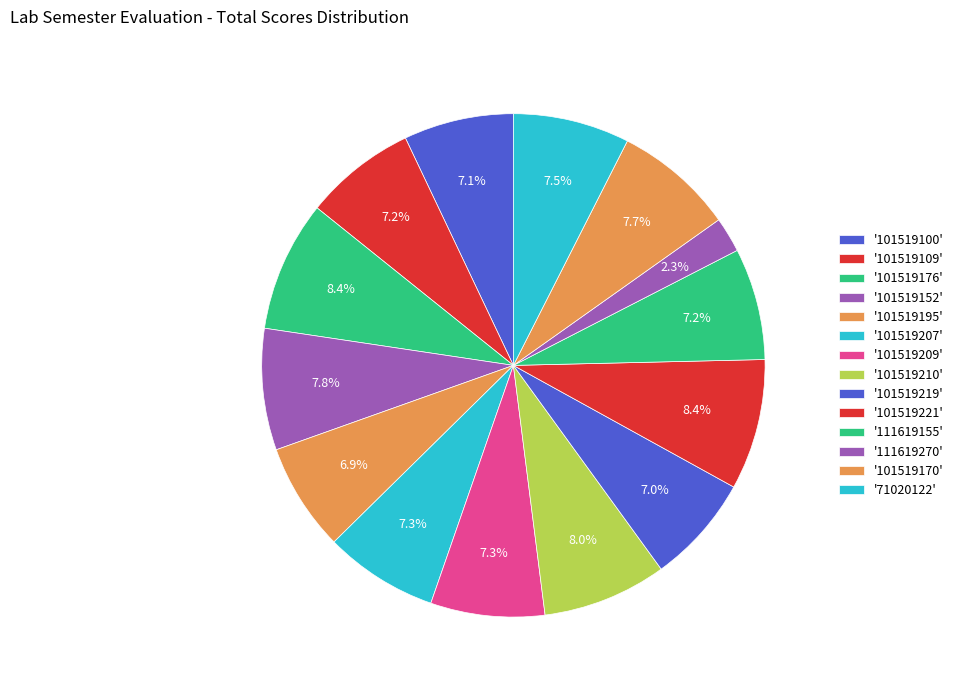

How many slices are in this pie chart?

14